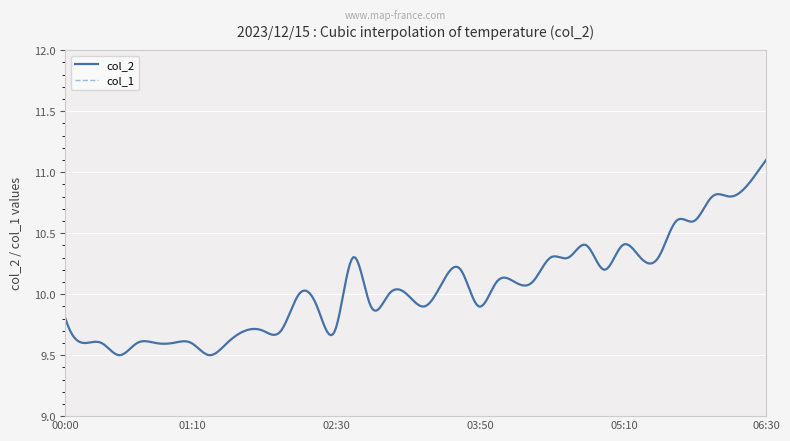

True or false: col_1 has a value of 0.0 at 2023/12/15 02:20.

True